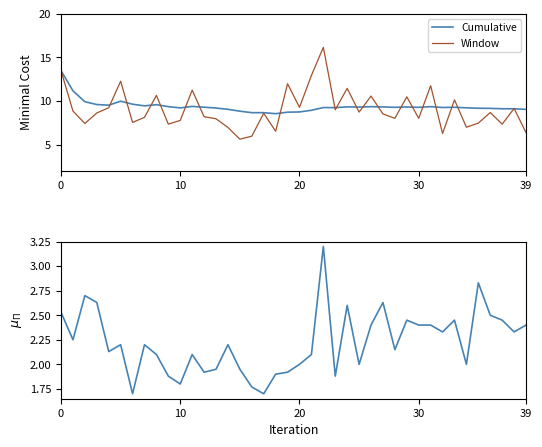

What is the highest value of the Cumulative series?

13.5